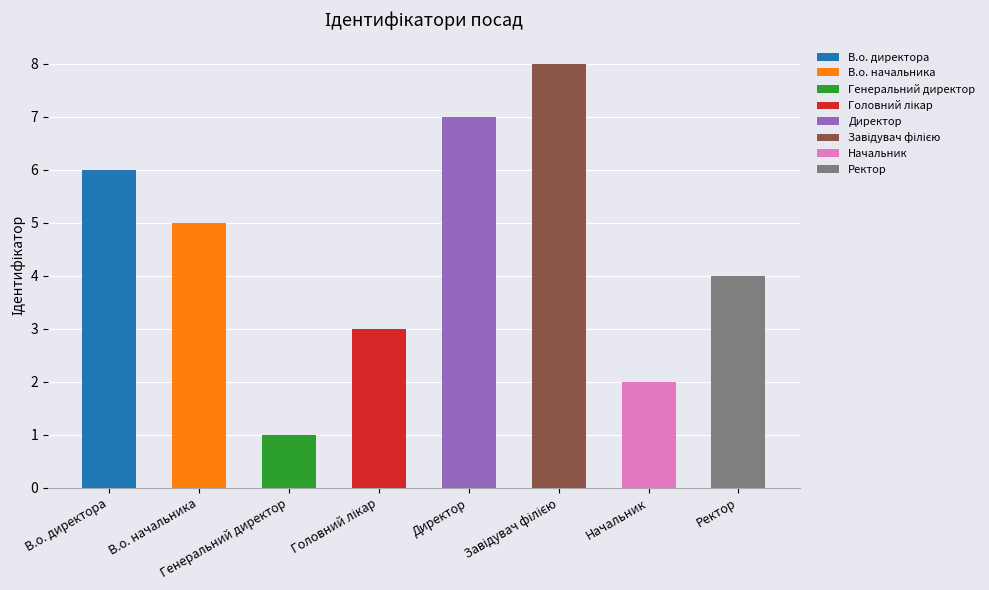

Read the value at Генеральний директор.

1